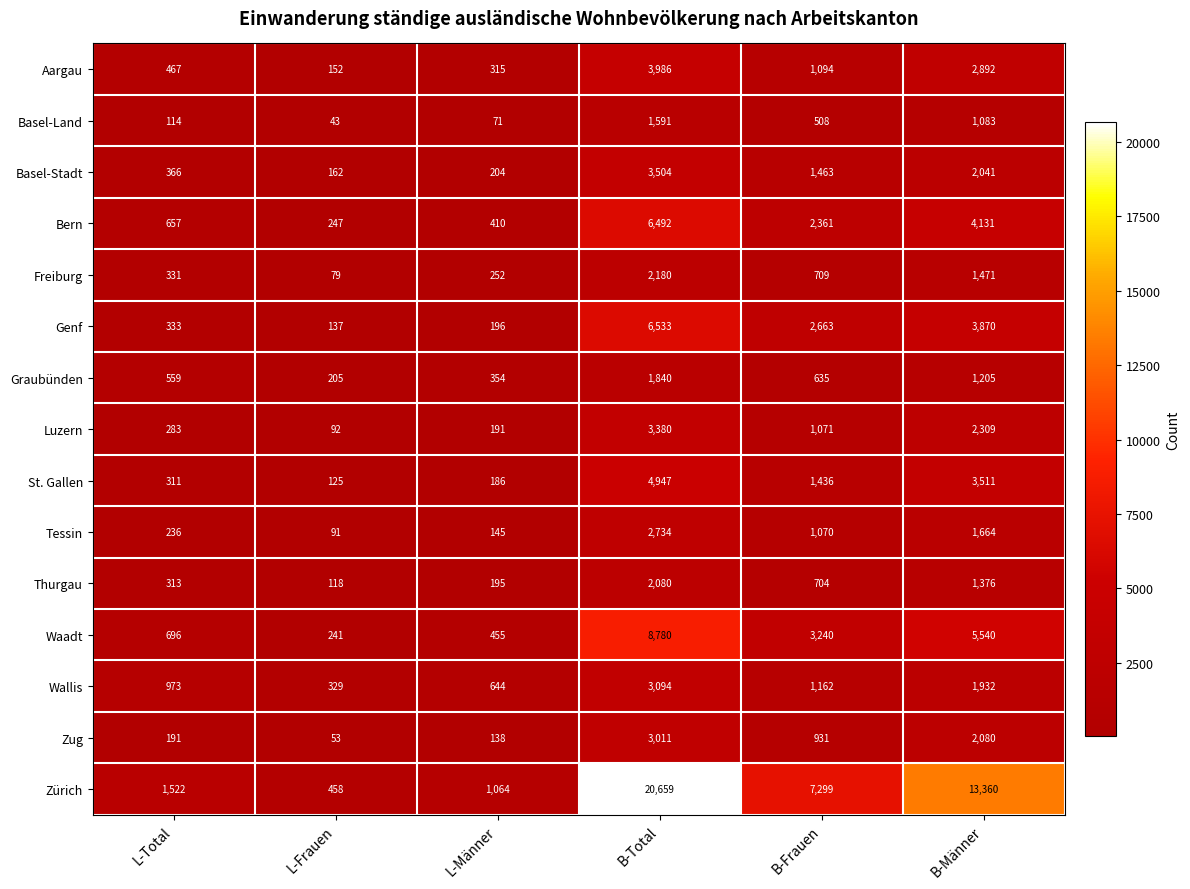

Which series has the largest range (max minus min)?

Zürich